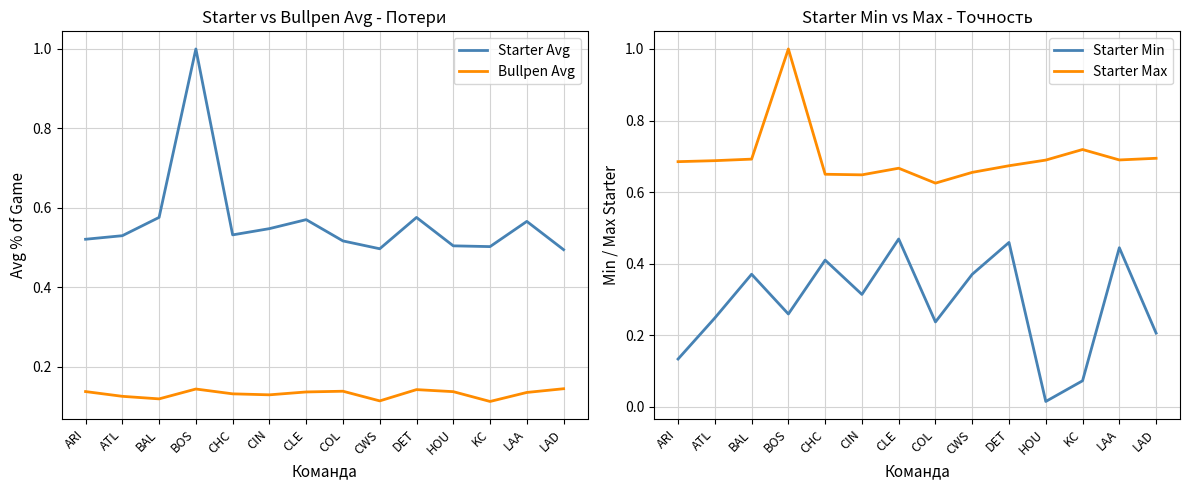

Which series has the largest range (max minus min)?

Starter Avg